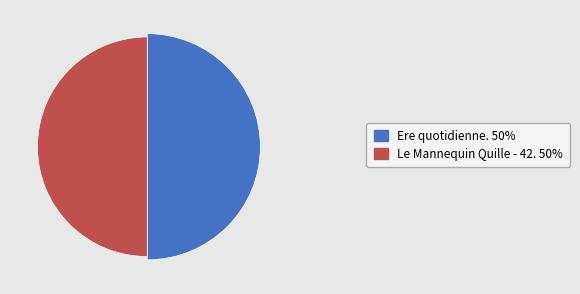

True or false: Le Mannequin Quille - 42. accounts for 64% of the total.

False